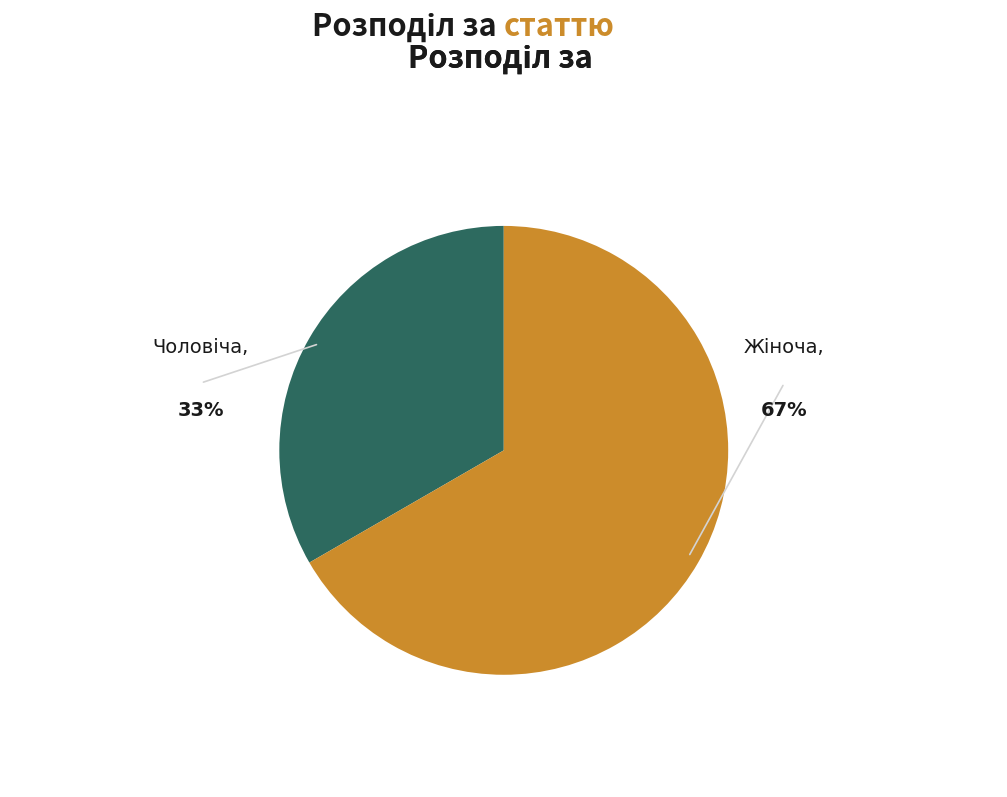

Is there a majority slice in this chart?

Yes